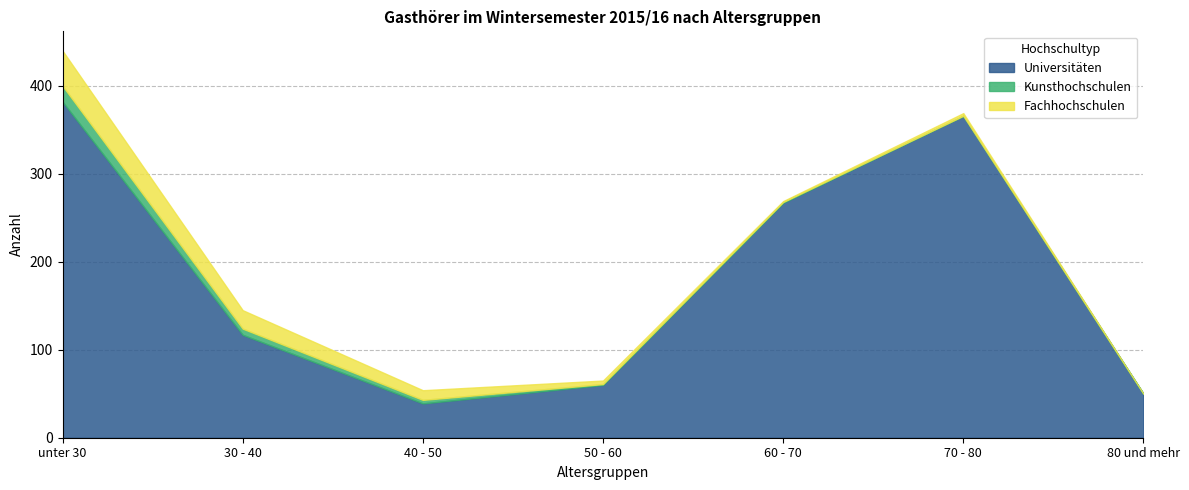

At which category is the sum across all series the highest?

unter 30